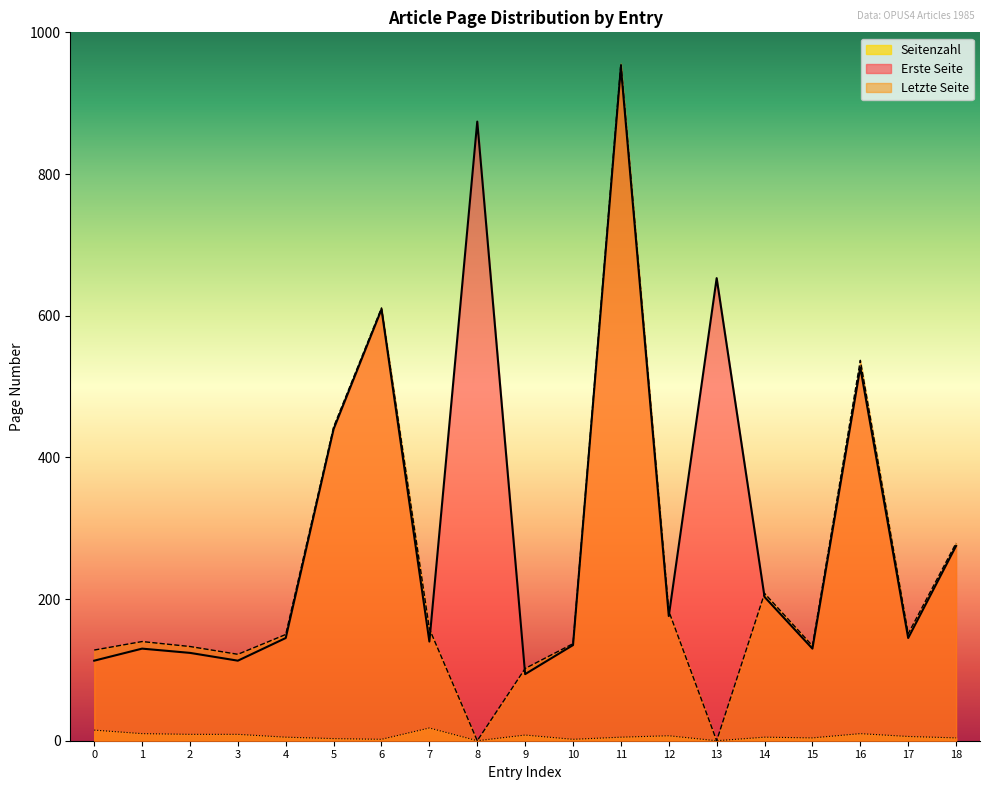

The value of Erste Seite at 3 is 113. True or false?

True